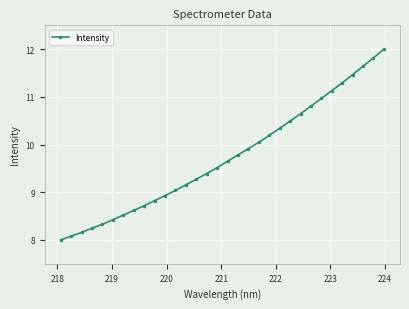

What is the value of the 13th point from the left?

9.2